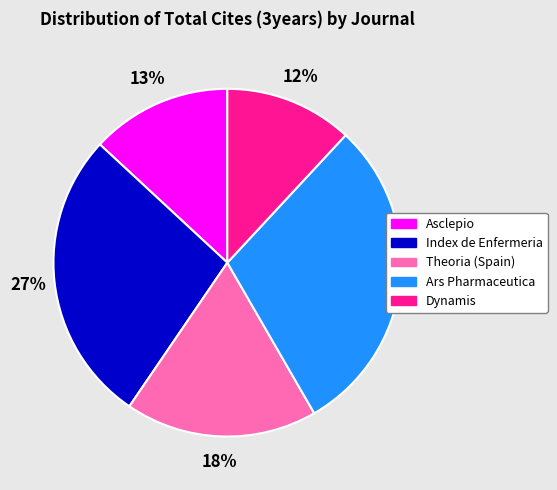

How many slices are in this pie chart?

5